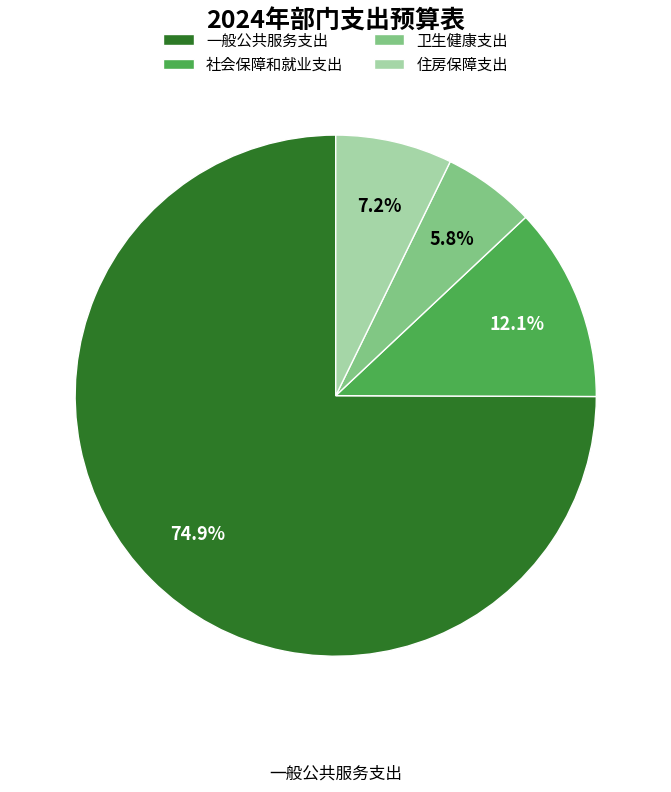

What is the majority slice?

一般公共服务支出